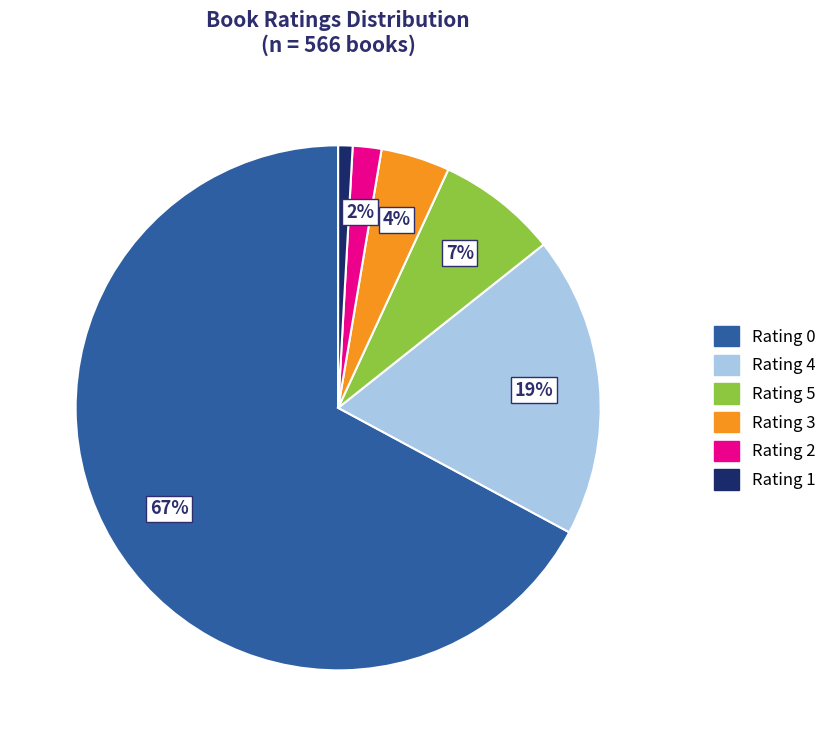

To the nearest percent, what is the difference between the largest and smallest slice percentages?

66%